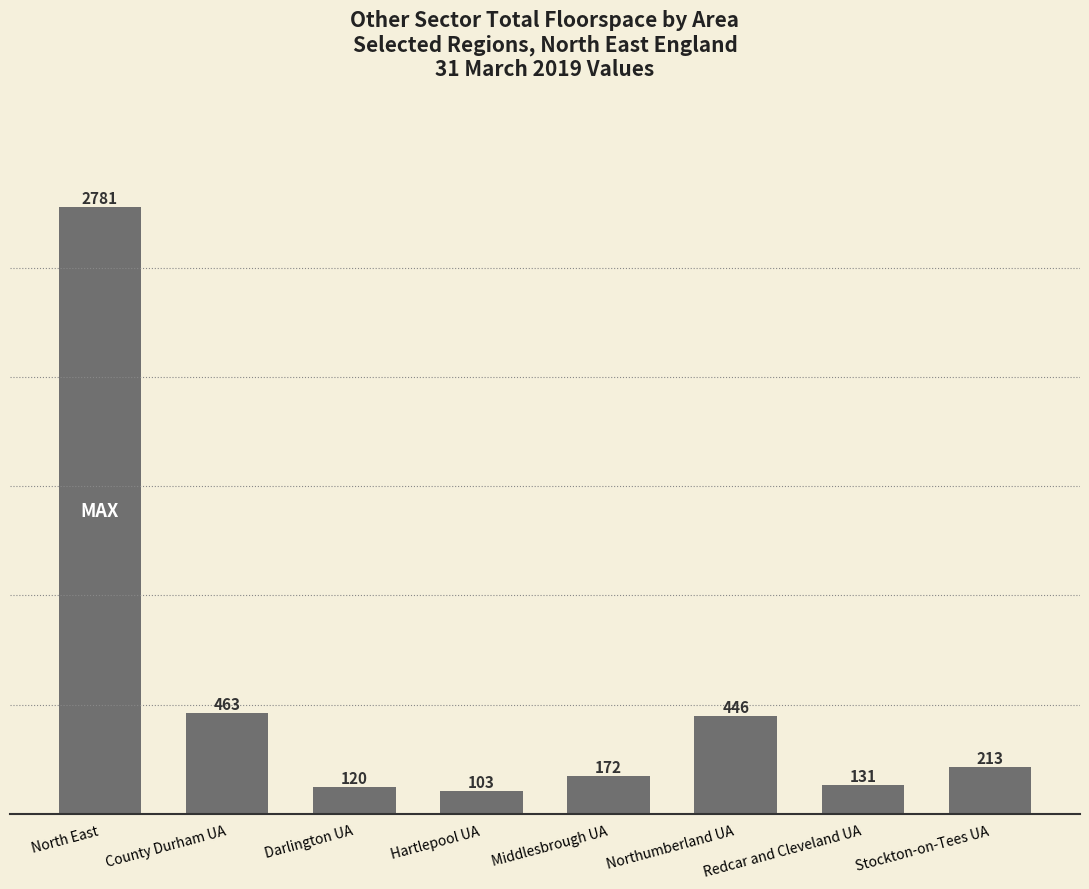

What is the ratio of the value at Hartlepool UA to the value at Darlington UA?

0.9